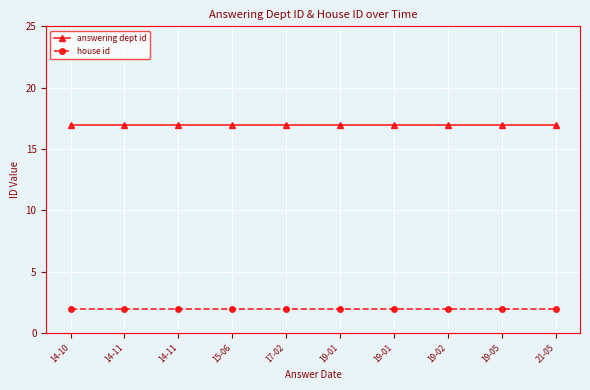

How many lines are shown in the chart?

2